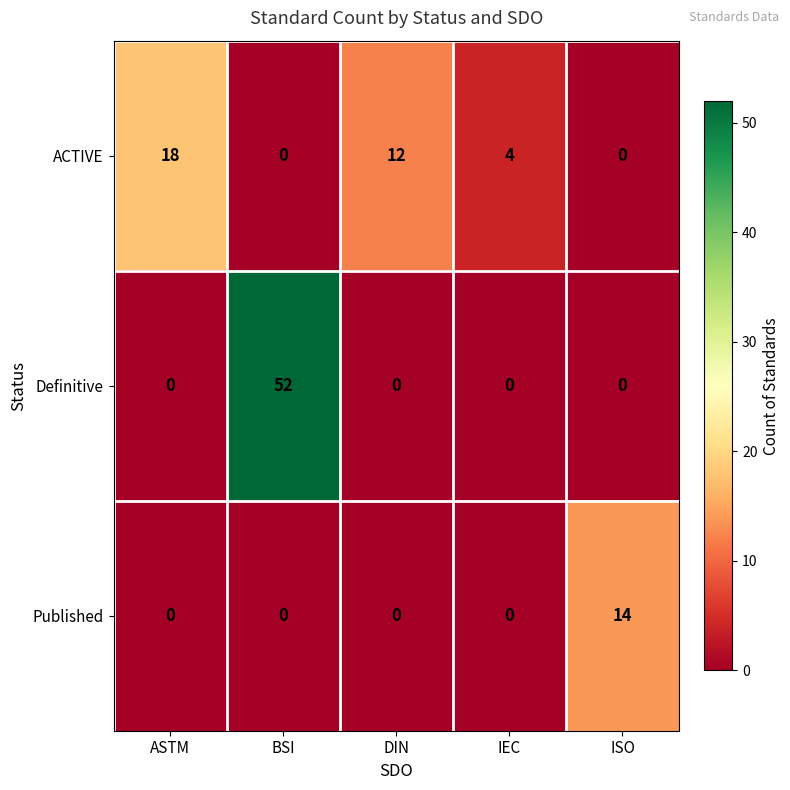

Which category has the highest value across all series?

BSI